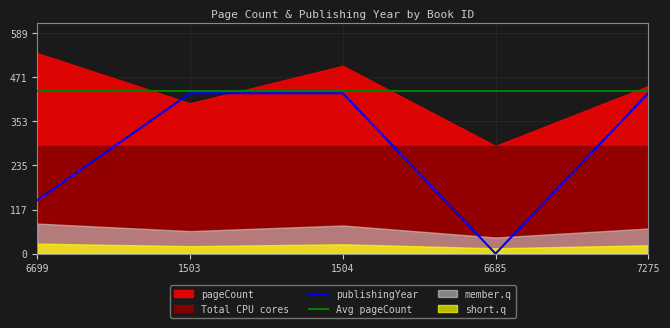

The publishingYear series shows 428.8 at 7275. True or false?

True